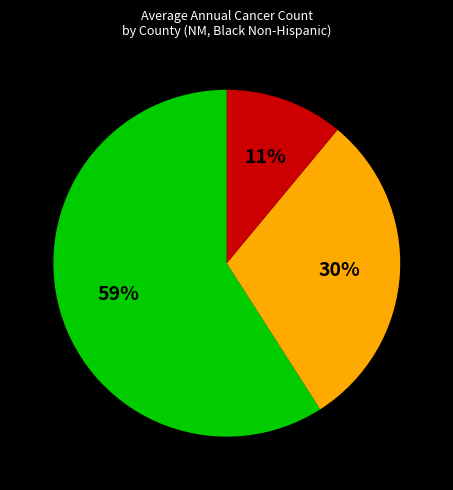

Does any single category account for the majority?

Yes